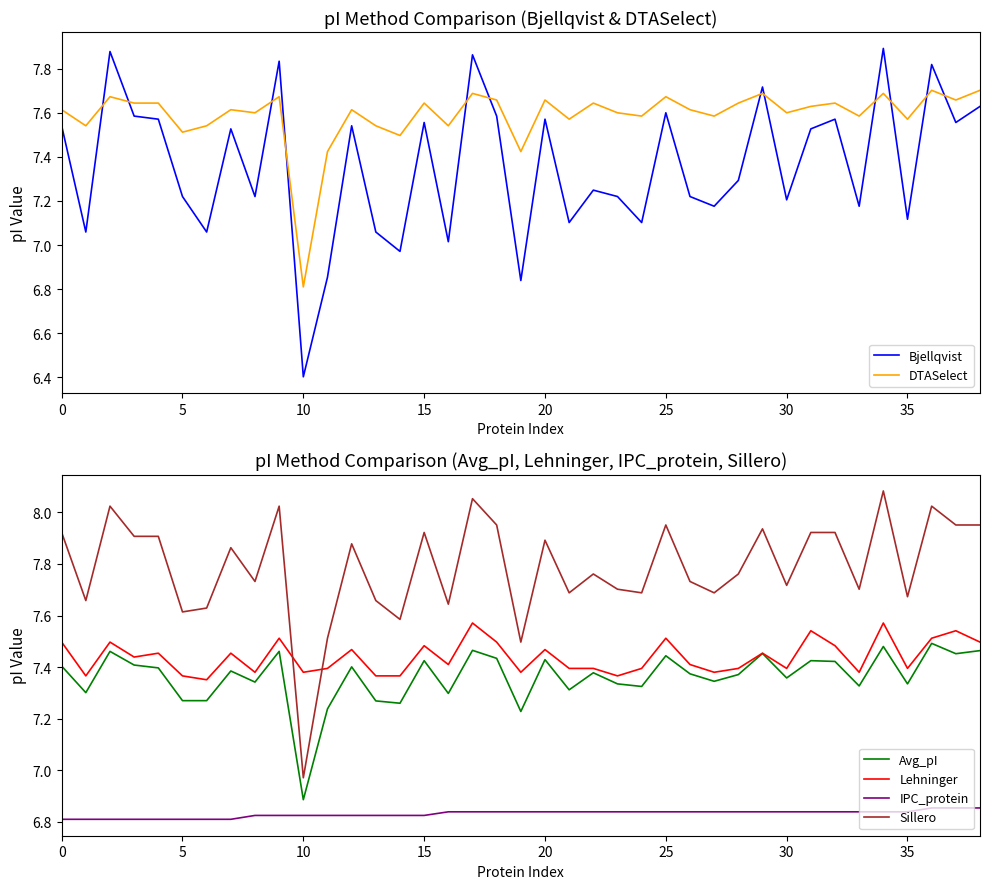

True or false: IPC_protein has more than 2 interior local peaks.

False